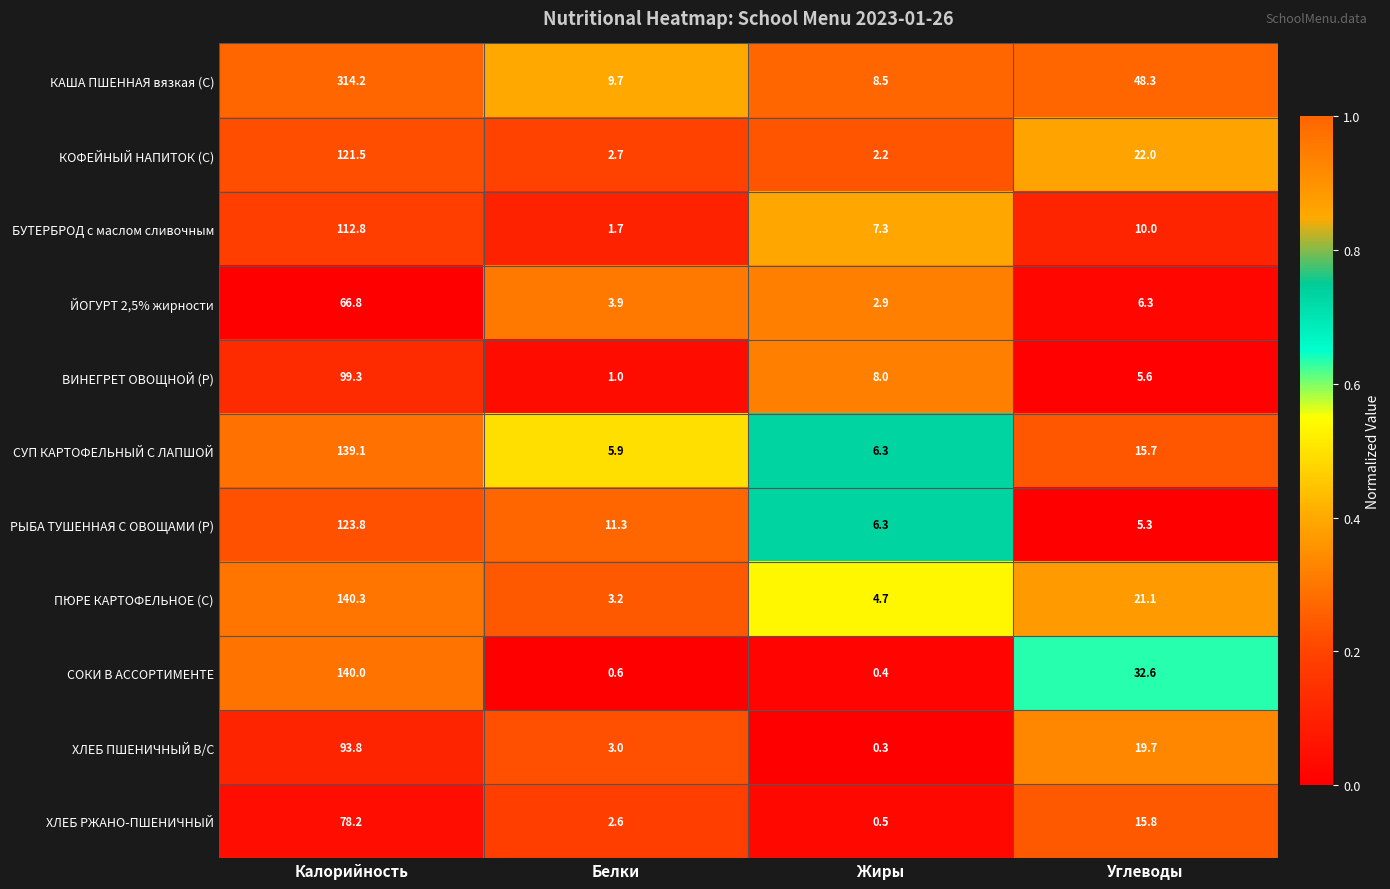

What is the difference between the maximum and minimum values in the ЙОГУРТ 2,5% жирности series?

63.9